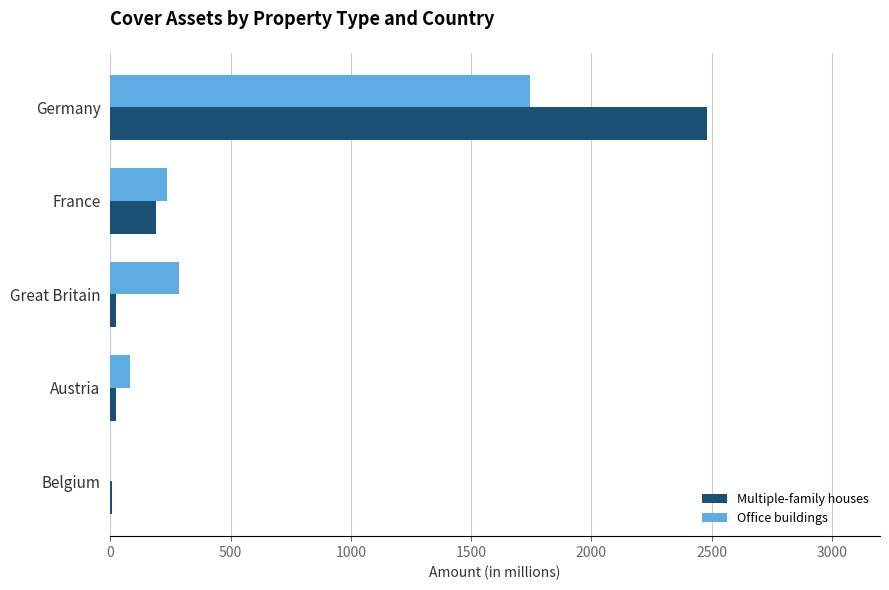

Where is Office buildings nearest to the value 872?

Great Britain